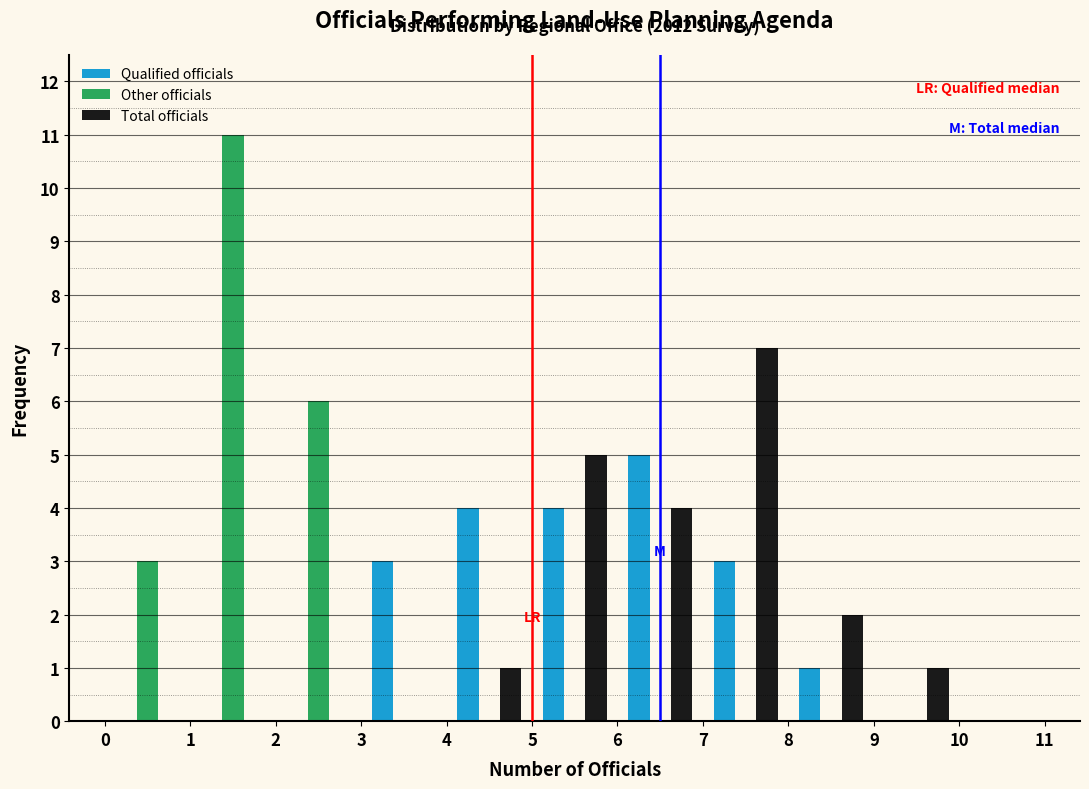

In the Other officials series, which range on the x-axis has the tallest bar?

1 to 2